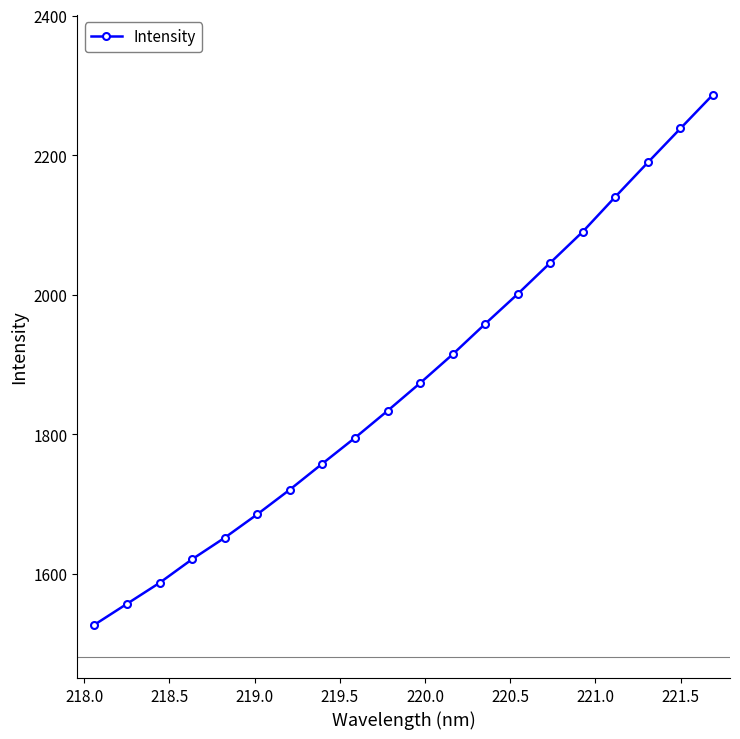

What is the sum of all values?

37477.1